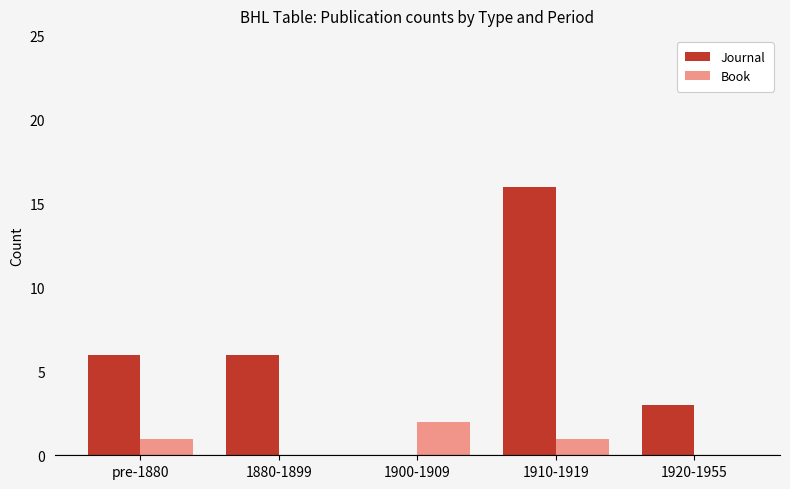

At which label does Book reach its peak?

1900-1909